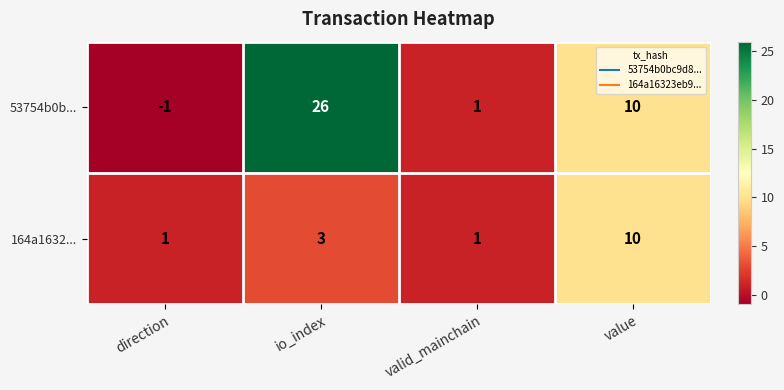

Between io_index and valid_mainchain, which series saw the biggest shift?

53754b0b...